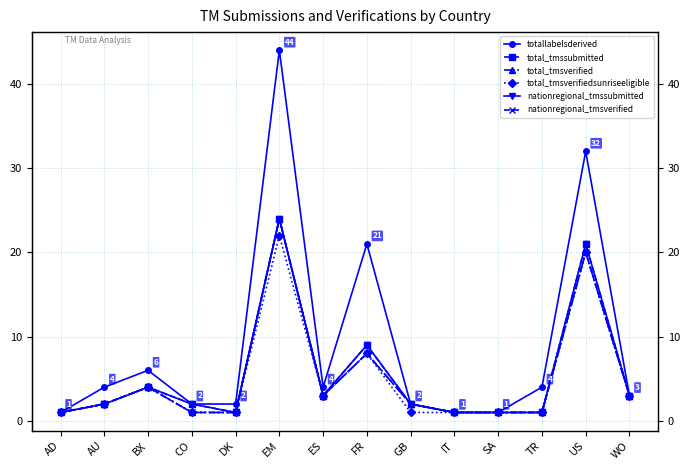

In total_tmsverifiedsunriseeligible, how many points are lower than both neighbors (excluding endpoints)?

1